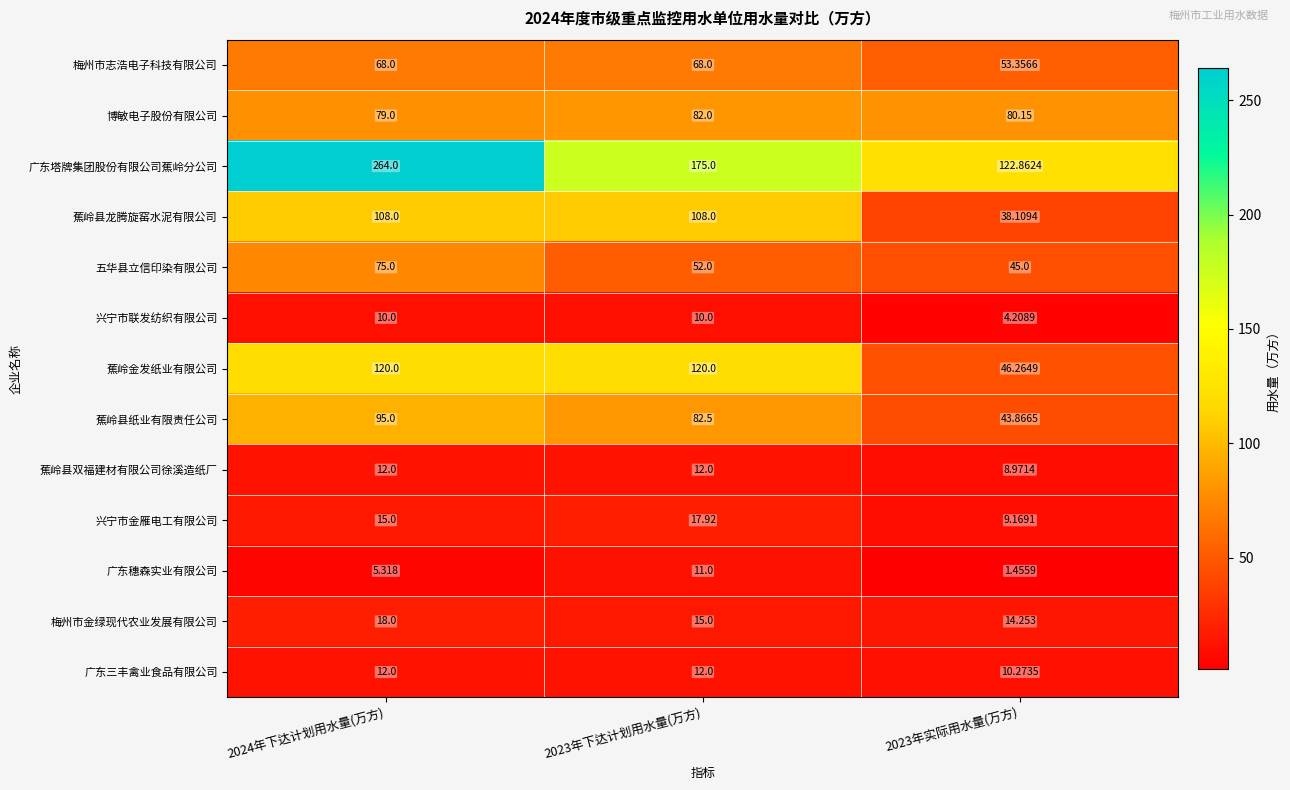

Which series has the largest range (max minus min)?

广东塔牌集团股份有限公司蕉岭分公司